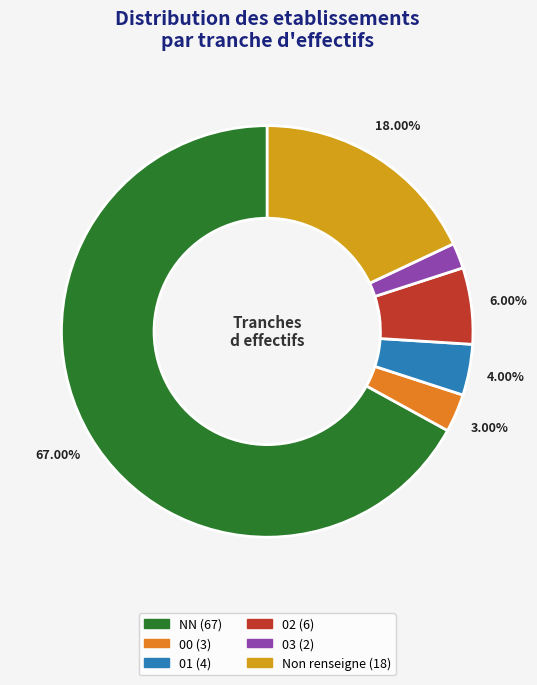

Does any single category account for the majority?

Yes